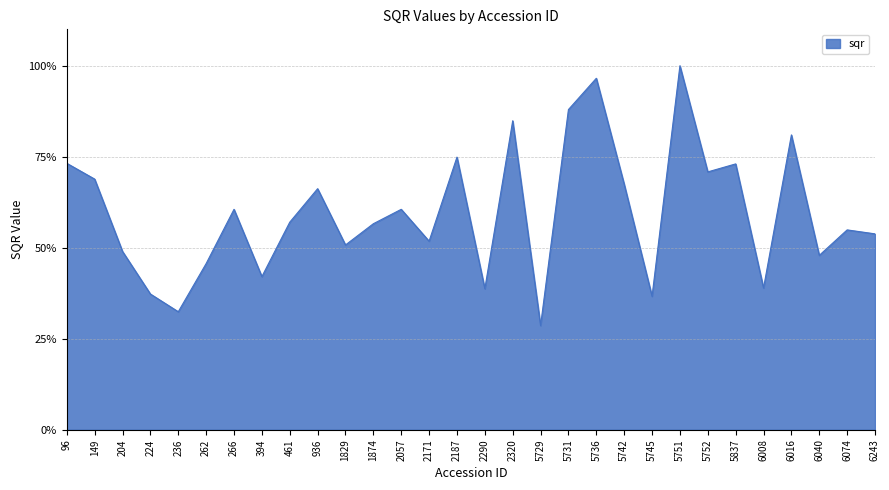

At which category does the chart reach its minimum across all series?

5729